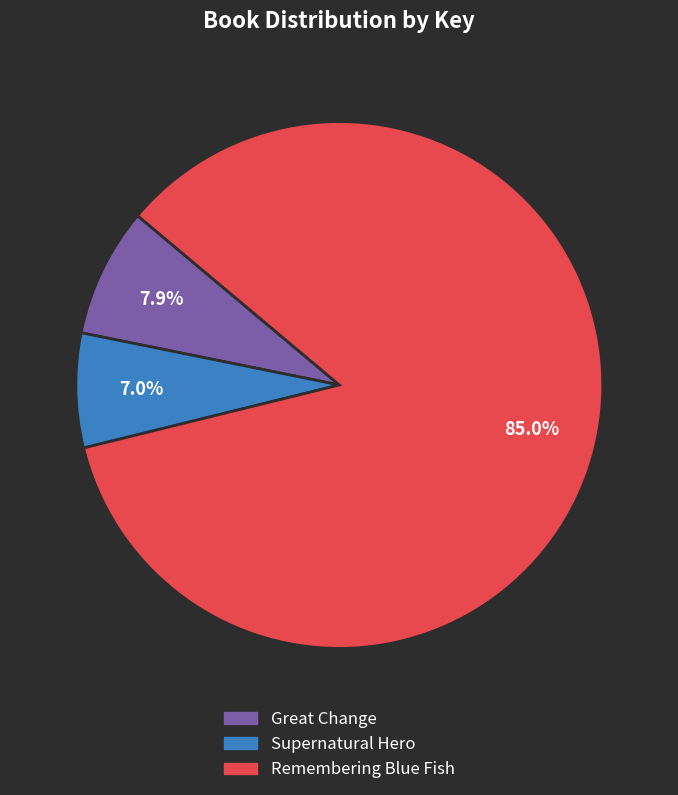

Does Remembering Blue Fish represent more than half of the total?

Yes